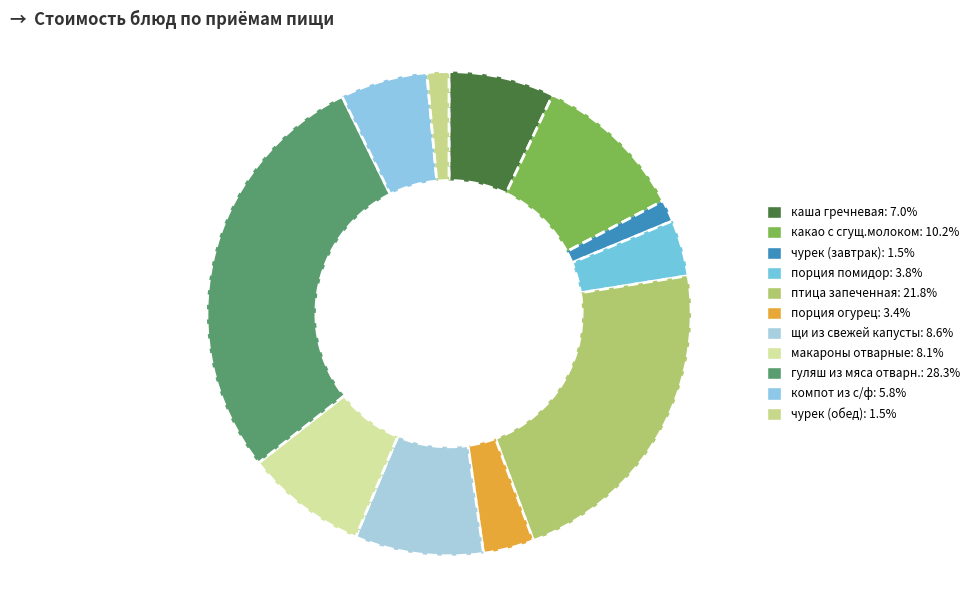

How many slices are in this pie chart?

11